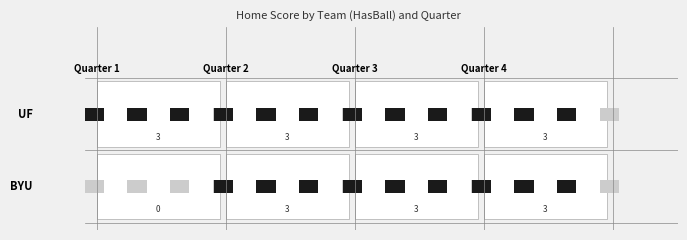

At which label is BYU closest to 1?

Quarter 1